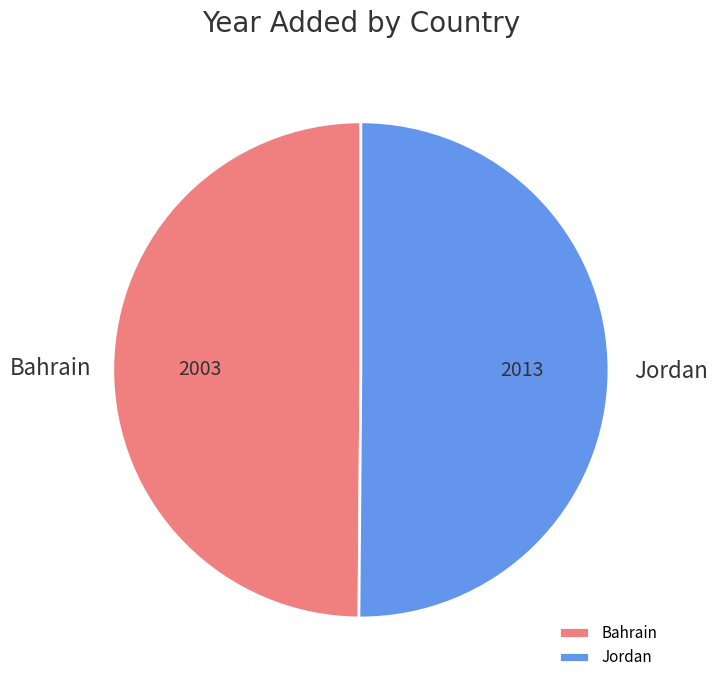

Approximately how many times larger is the value at Bahrain compared to Jordan?

1.0